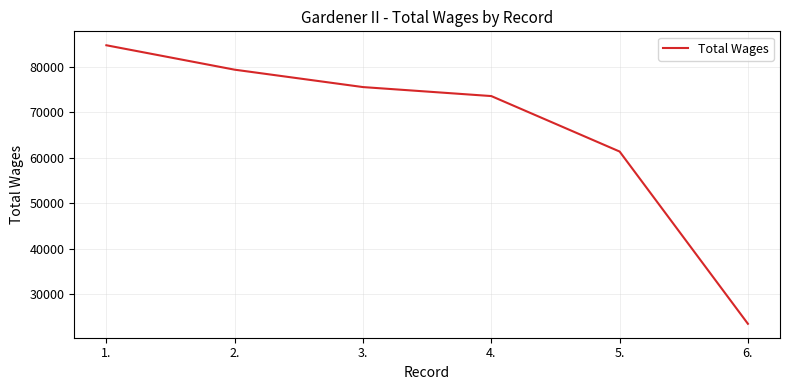

The chart shows a value of 139775 at 1.. True or false?

False